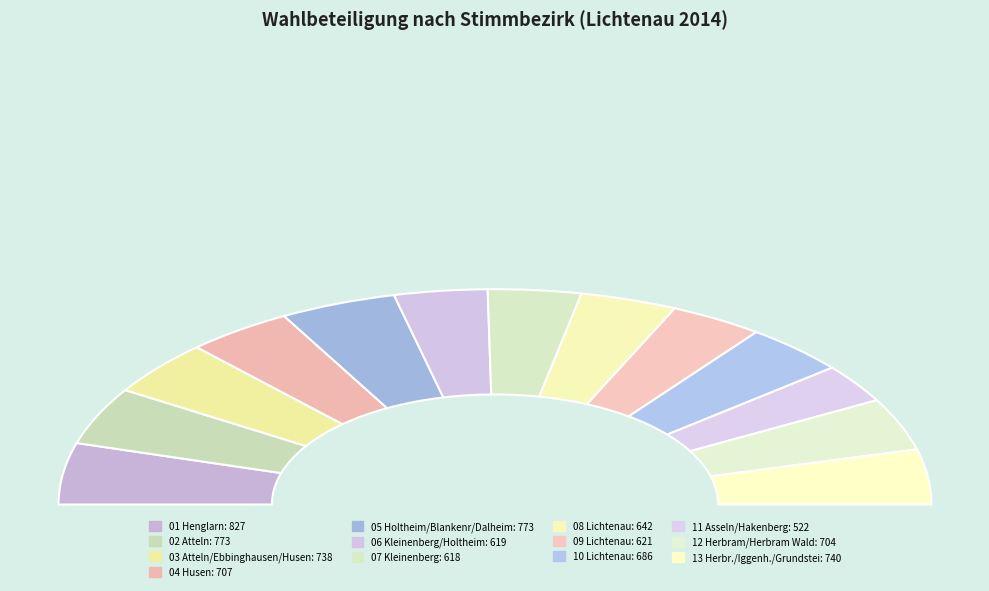

What is the total percentage of 07 Kleinenberg and 06 Kleinenberg/Holtheim?

13.8%